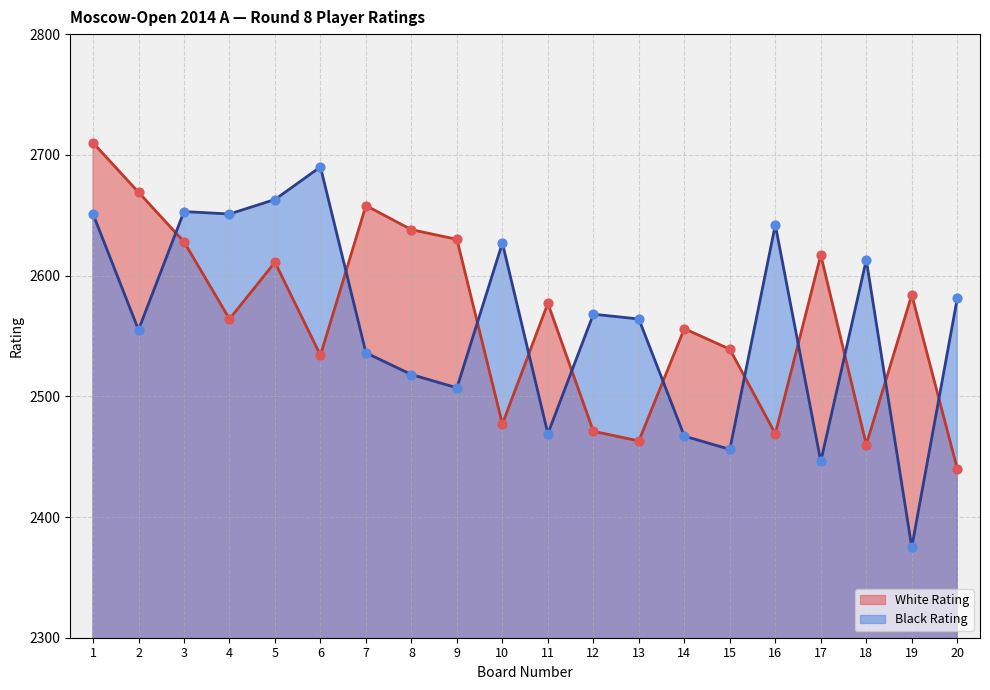

Which series has the largest total across all categories?

White Rating